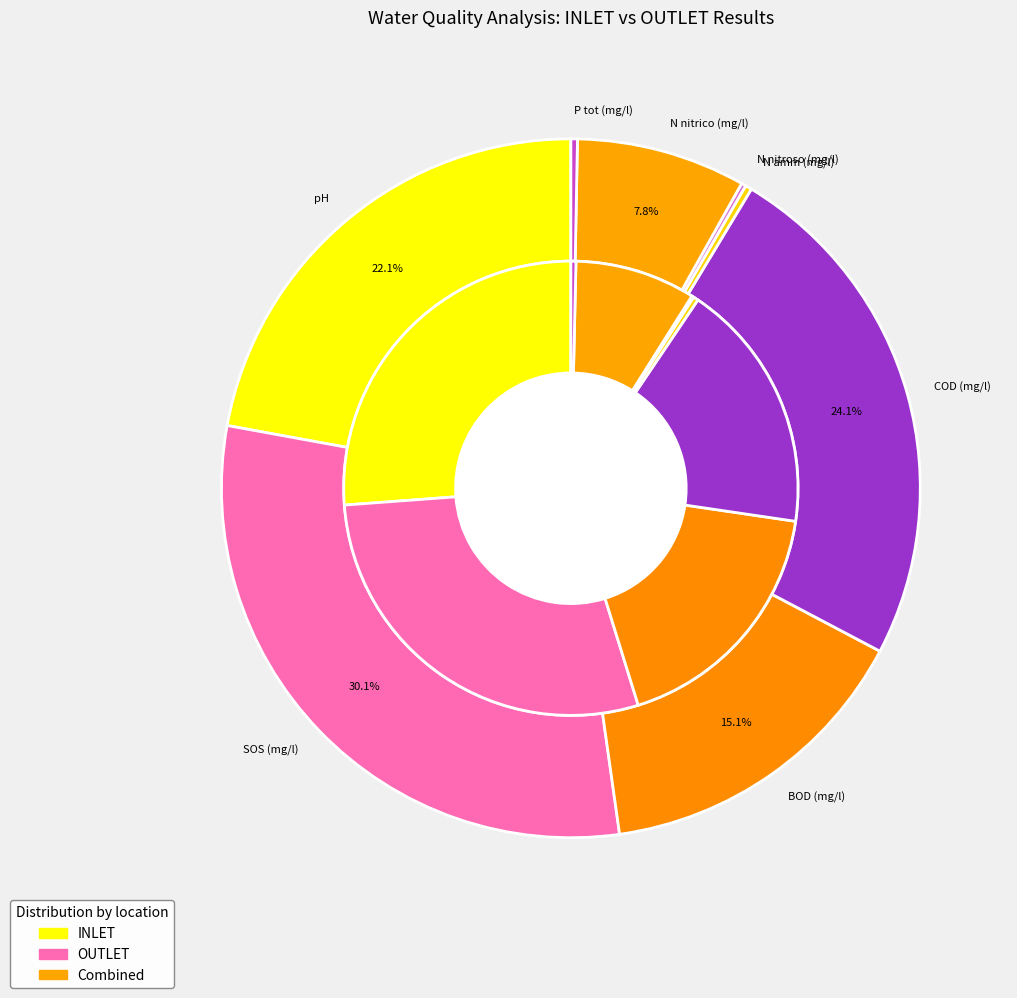

Is it true that COD (mg/l) is 24% of the pie?

True